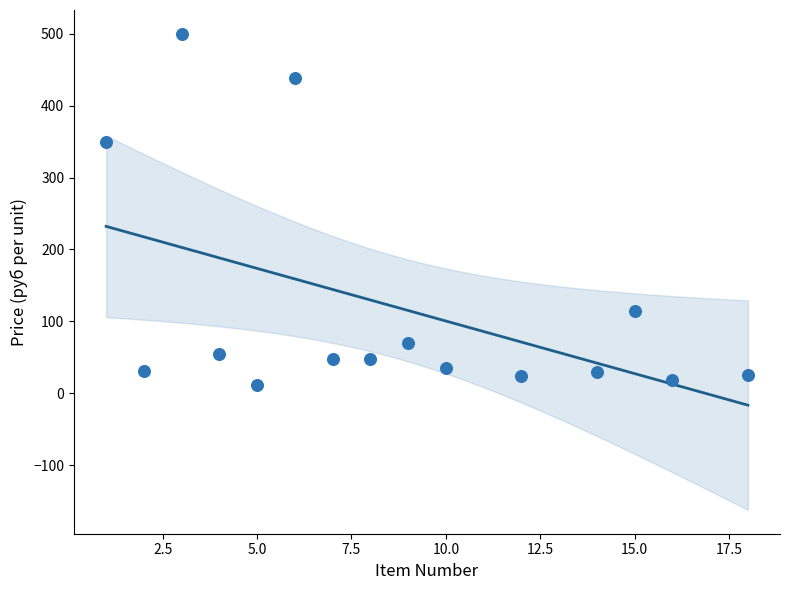

What is the range of X values (max minus min)?

17.0